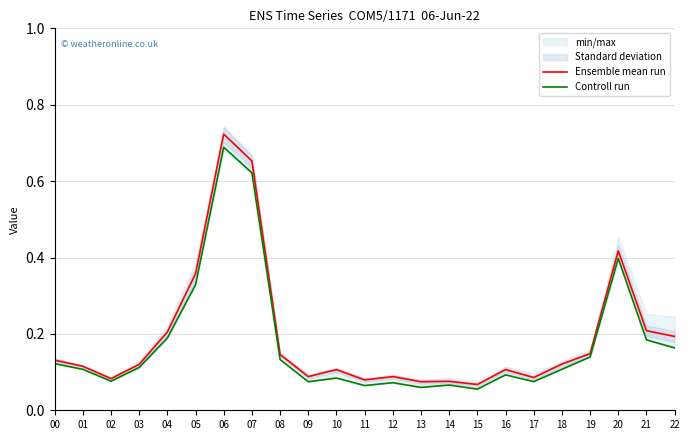

Is the value of Ensemble mean run at 05 greater than the value of Controll run at 12?

Yes